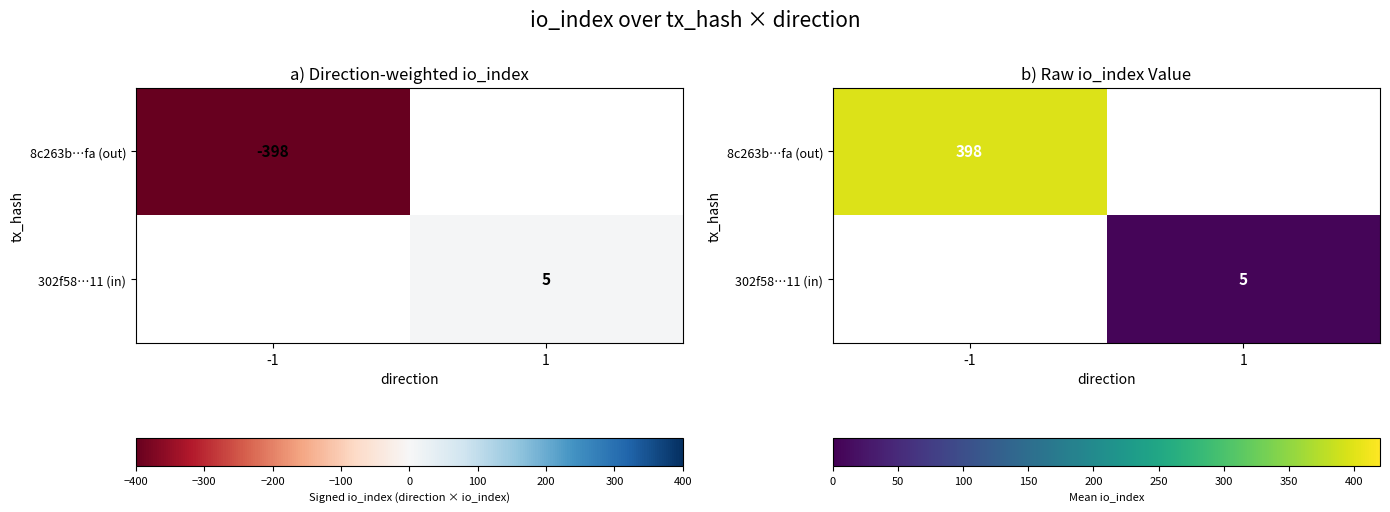

How many series are shown in this chart?

2